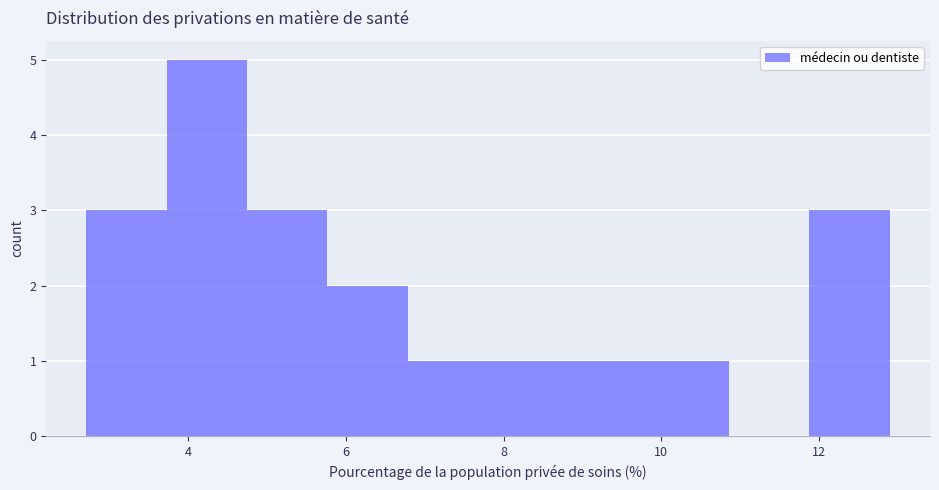

How tall is the bar that spans 11.8 to 12.8 on the x-axis? Neither the bar edges nor the heights are printed on the chart, so give them approximately, as read against the axes.

3